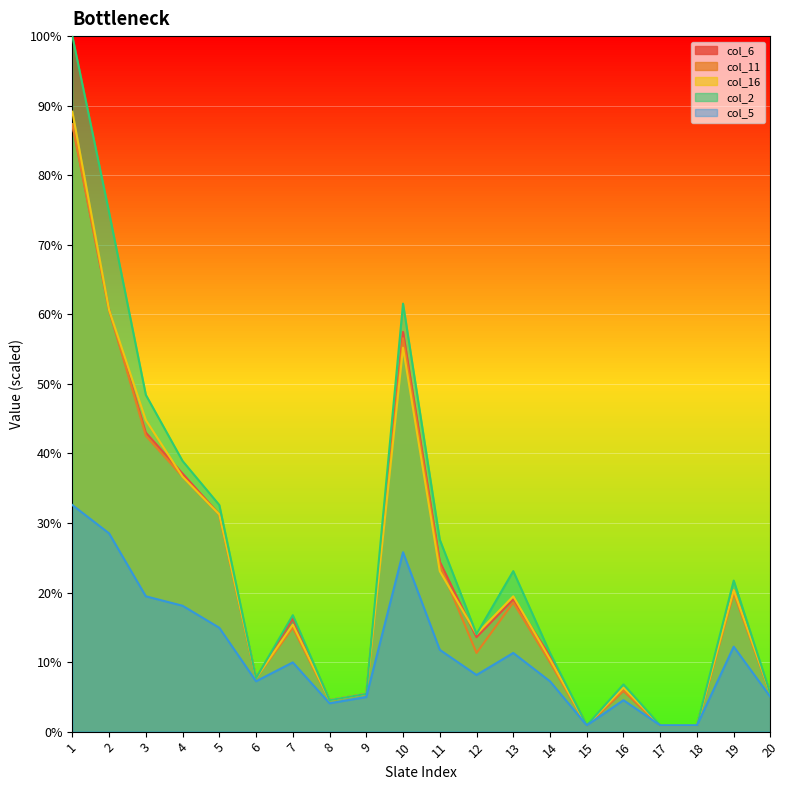

What are all the series names shown in the legend?

col_6, col_11, col_16, col_2, col_5